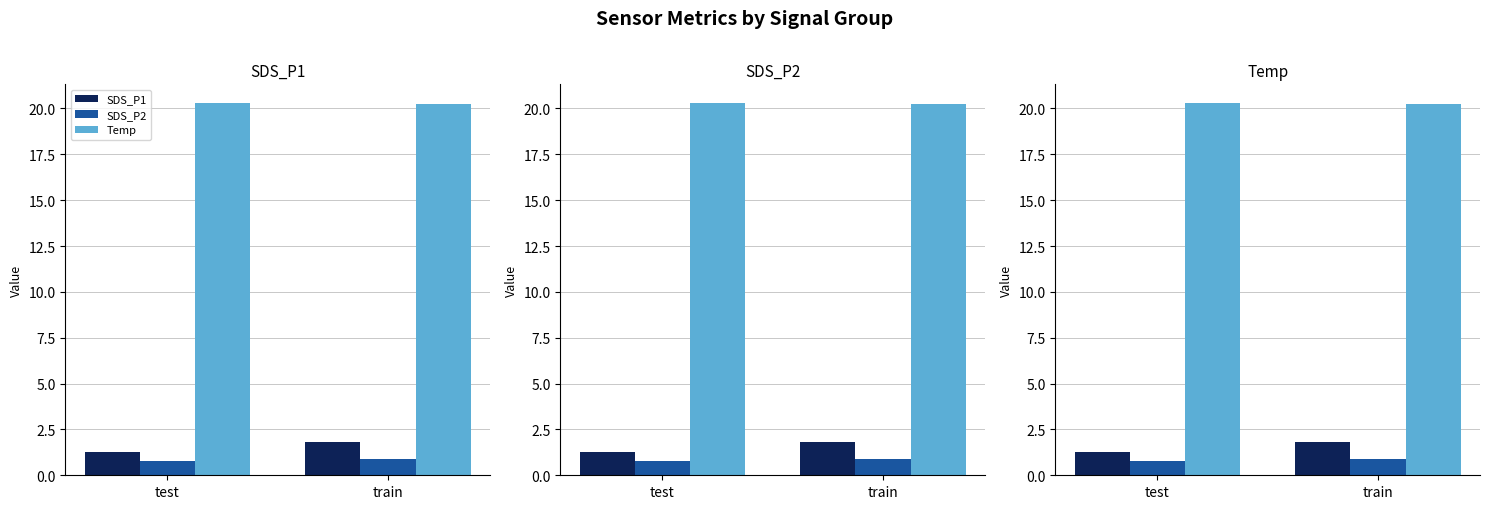

What position from the right is test?

2